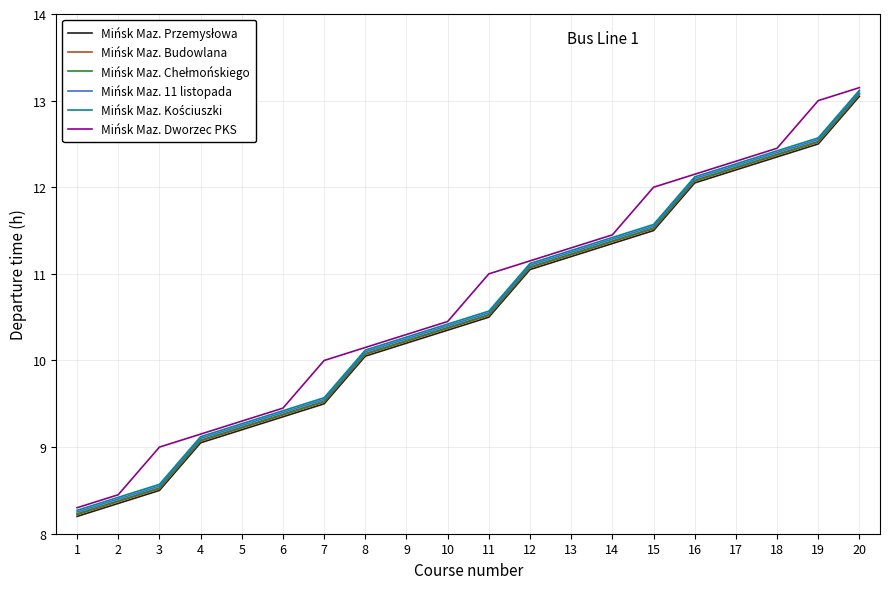

True or false: Mińsk Maz. Budowlana has more than 1 points higher than both neighbors.

False